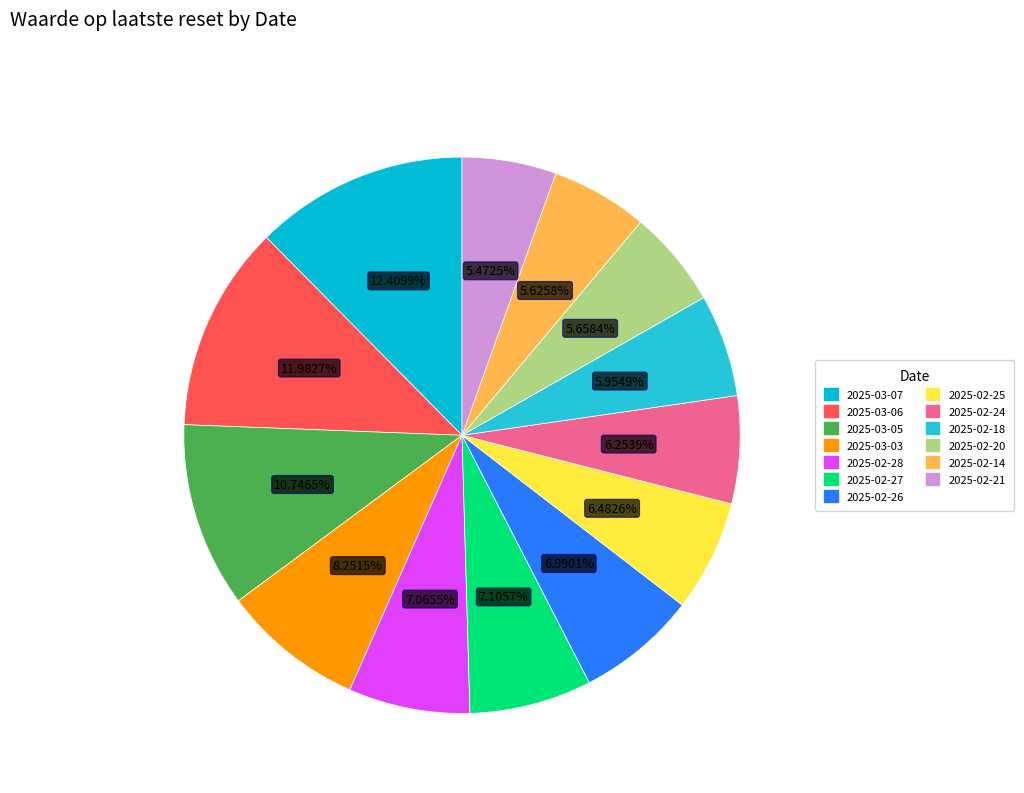

To the nearest percent, what is the difference between the largest and smallest slice percentages?

7%